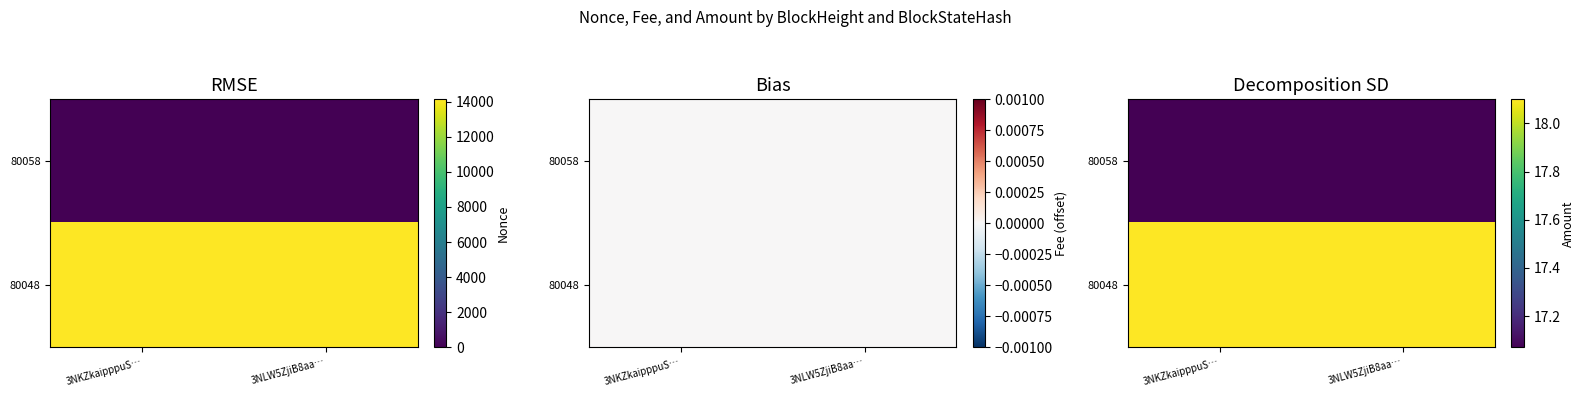

Which has a higher value, 3NLW5ZjiB8aa… or 3NKZkaipppuS…?

3NLW5ZjiB8aa…